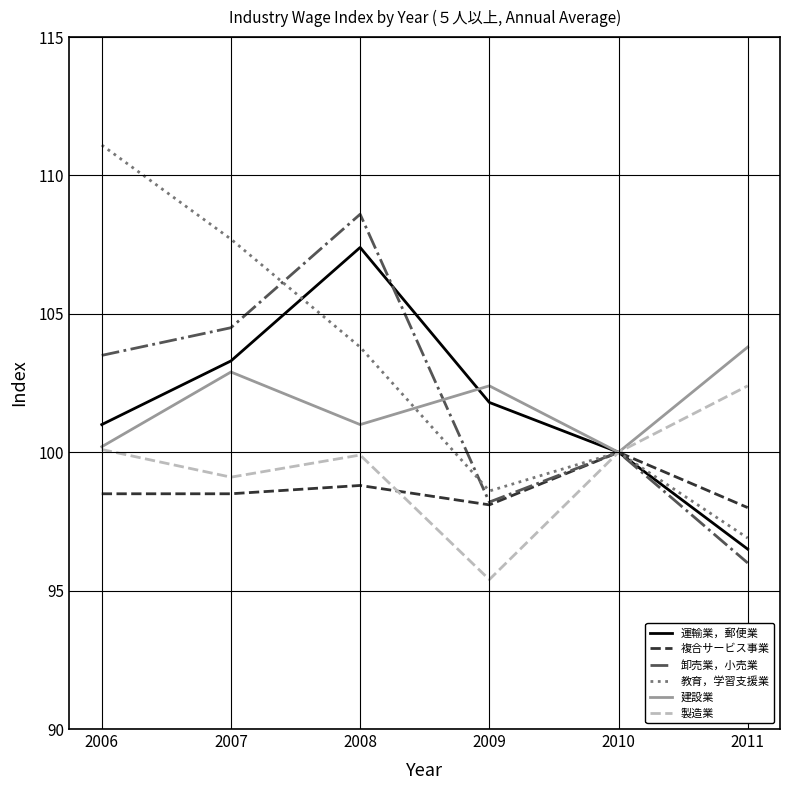

List the labels in order of 運輸業，郵便業 value, largest first.

2008, 2007, 2009, 2006, 2010, 2011